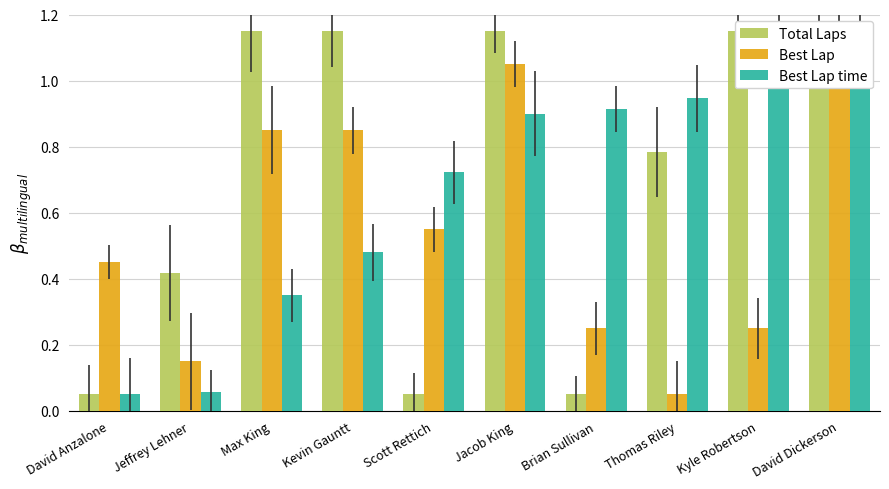

What is the sum of the Best Lap time values at Jeffrey Lehner and Scott Rettich?

0.8